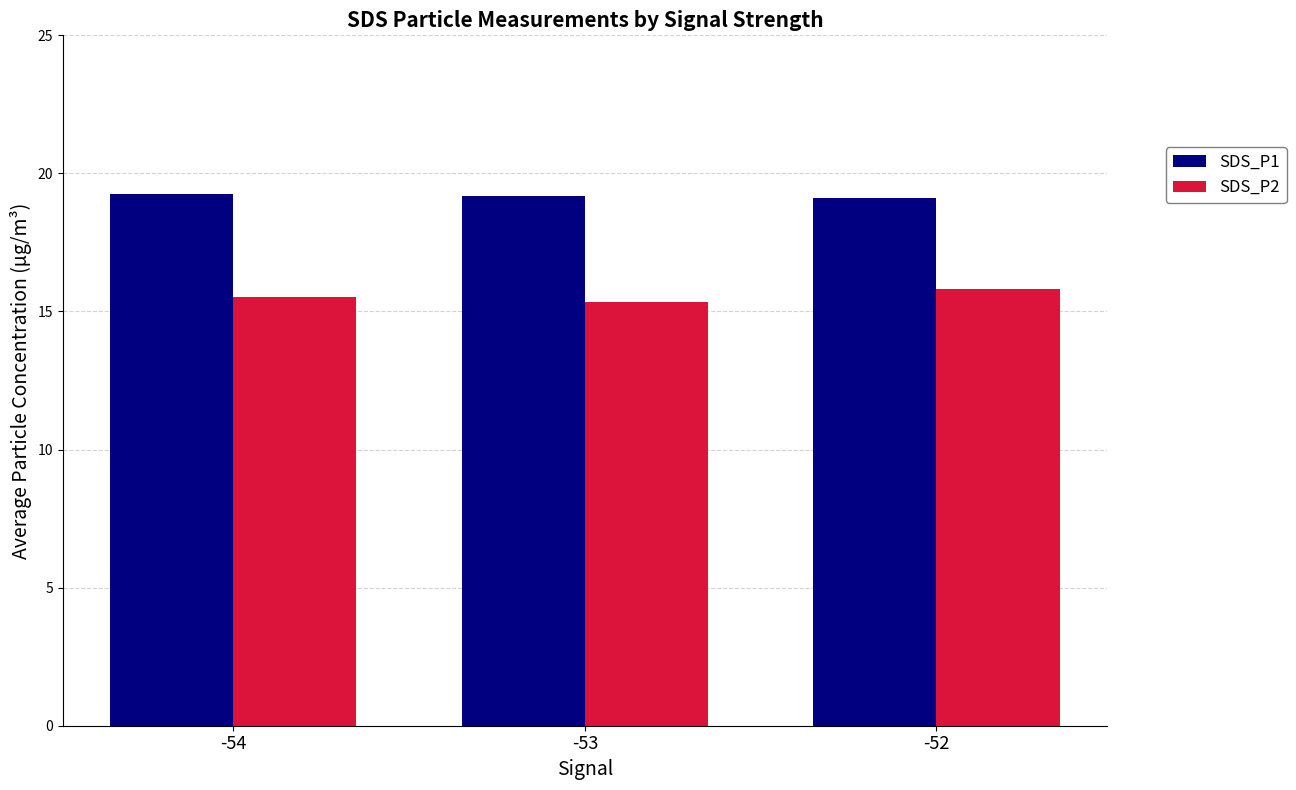

Which series has the largest total across all categories?

SDS_P1